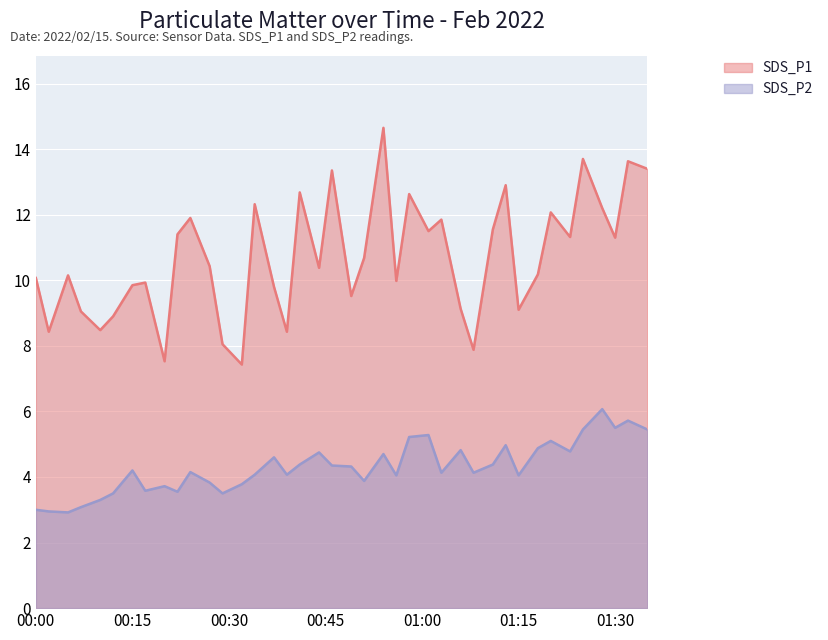

What is the spread (max minus min) of values at 2022/02/15 00:51?

6.8